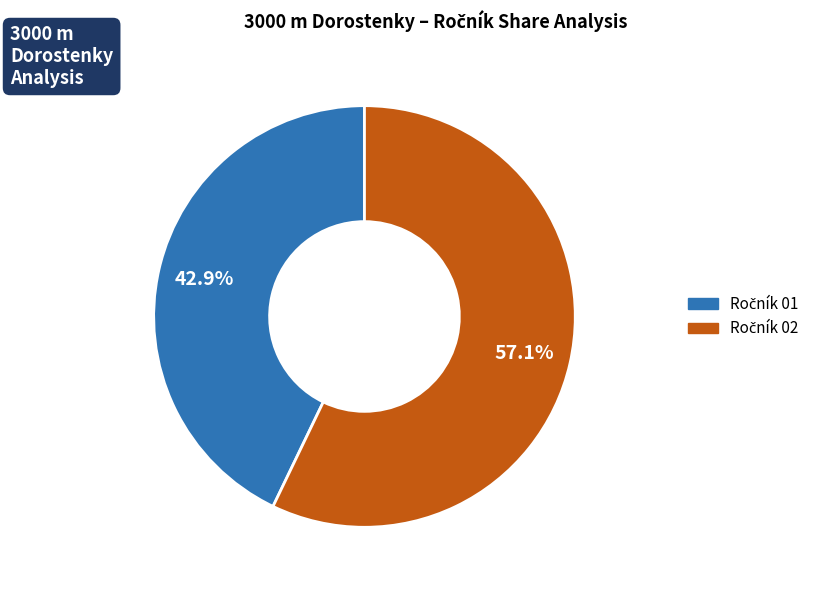

Is there a majority slice in this chart?

Yes